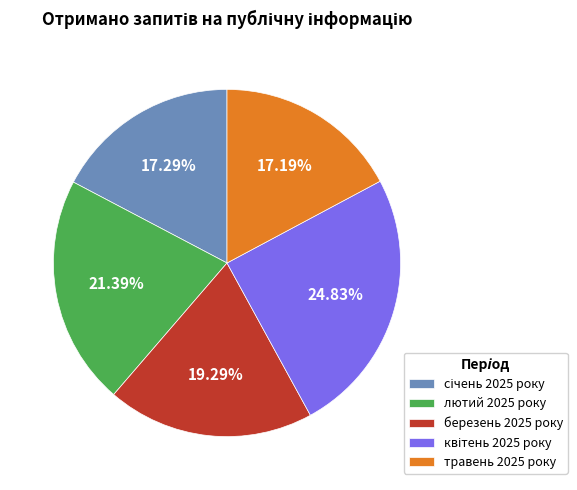

Does березень 2025 року account for over 50% of the chart?

No